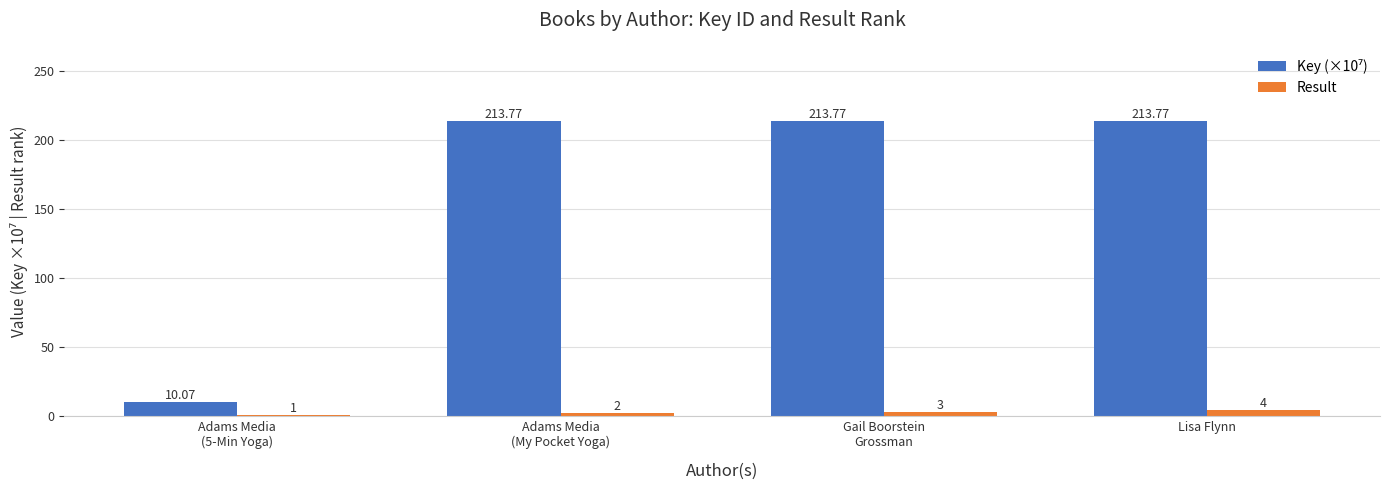

At how many categories does at least one series exceed 148?

3